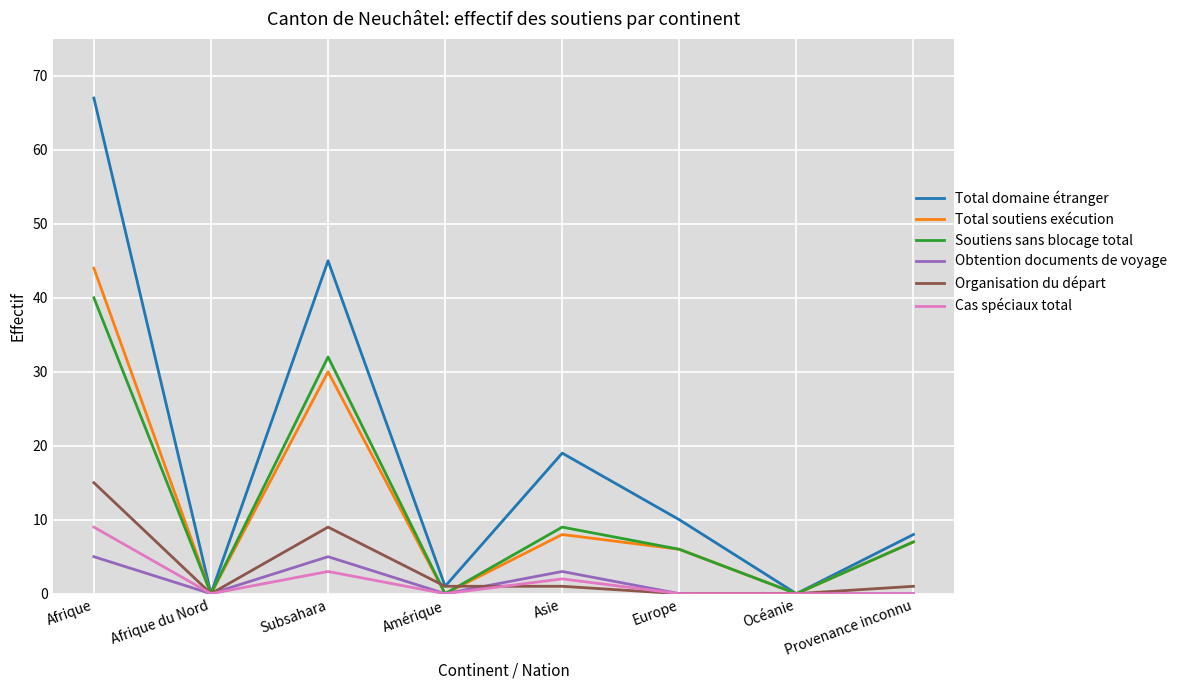

At which label is Soutiens sans blocage total closest to 20?

Asie